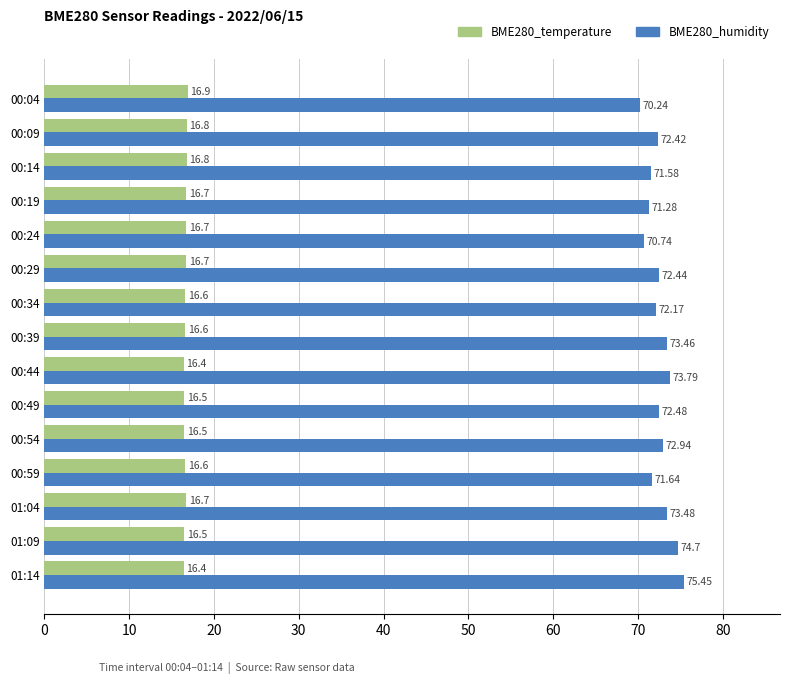

What is the maximum value for BME280_temperature?

16.9